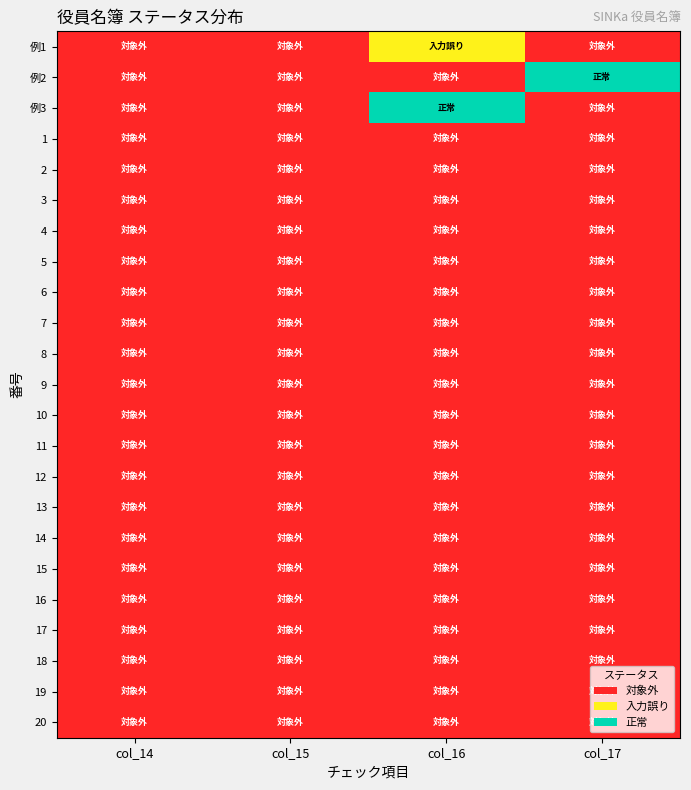

Which category has the highest value across all series?

col_17